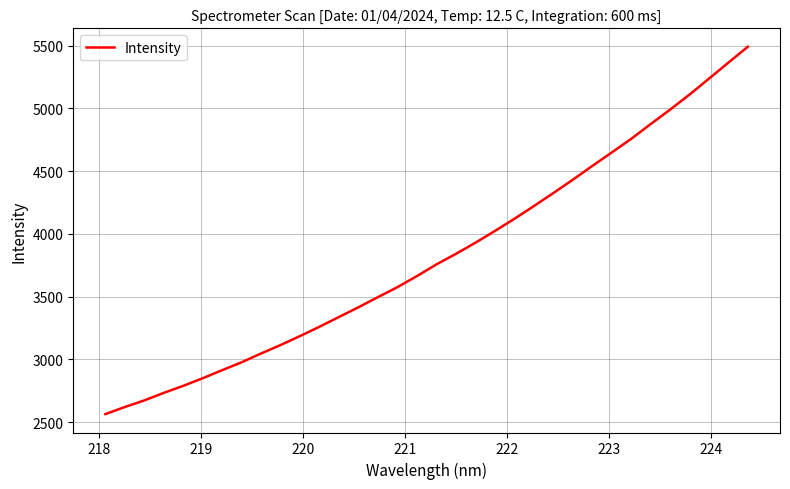

What is the average value?

3820.0